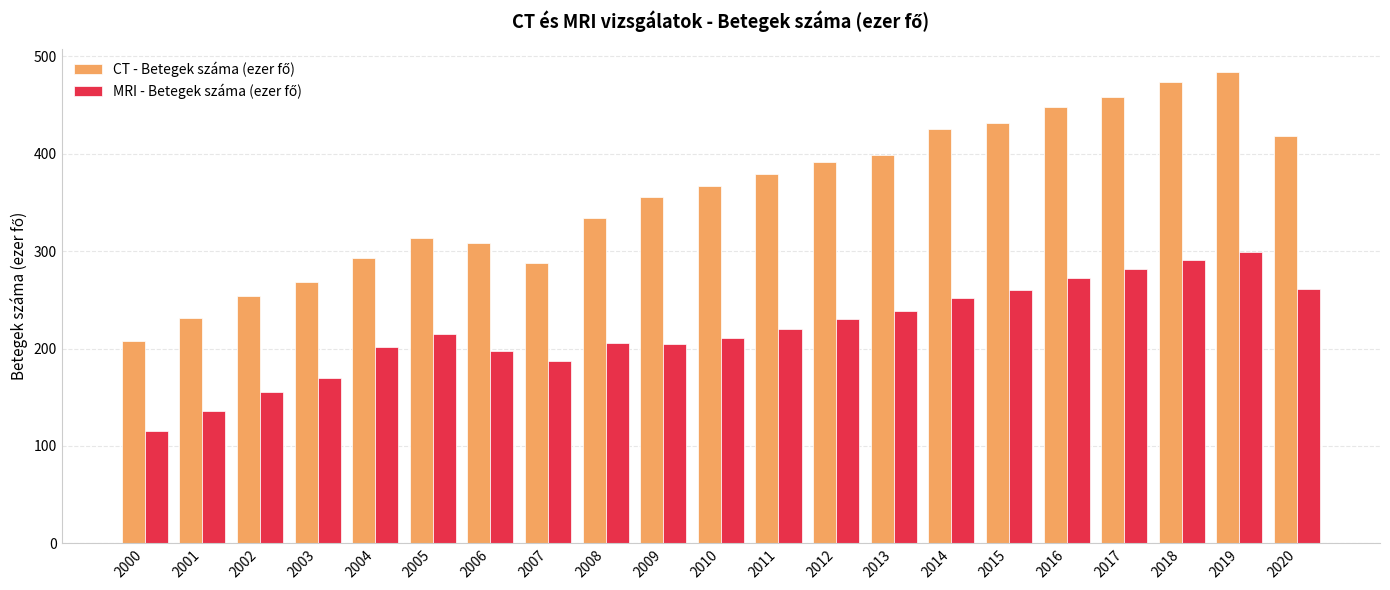

What is the total value across all series at 2017?

739.8